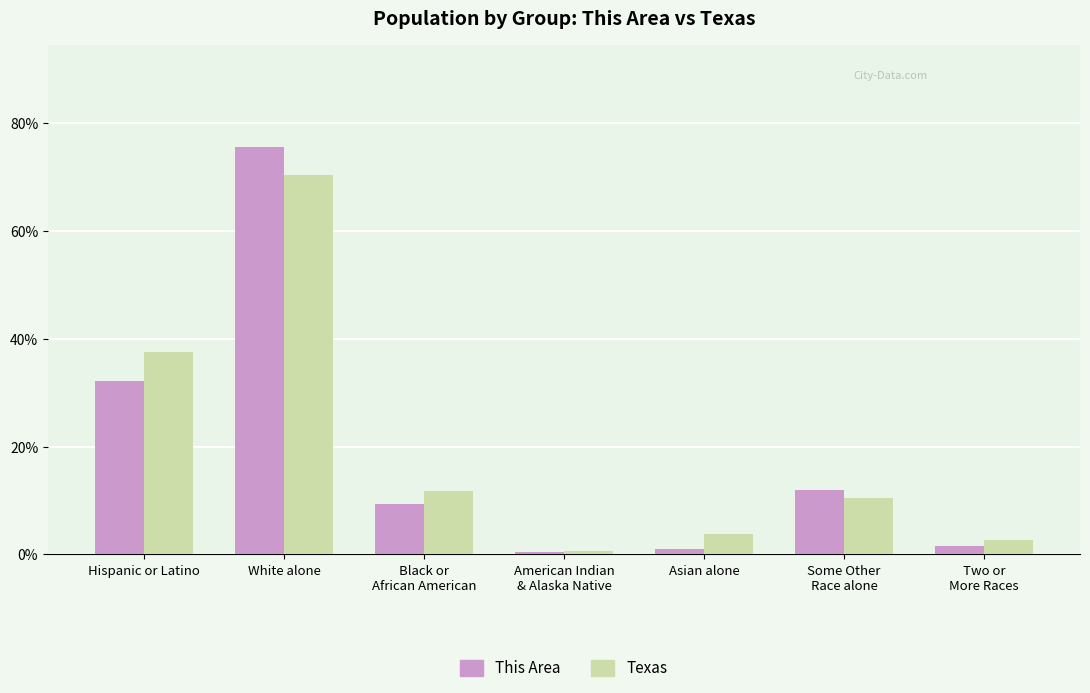

How many groups of bars are there?

7